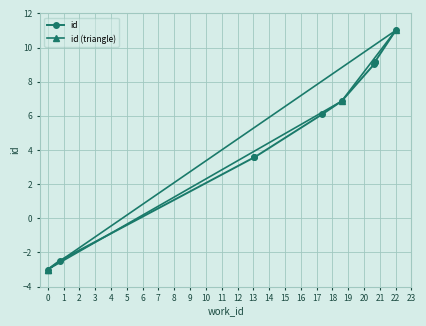

What is the value of the 8th point from the left?

9.1